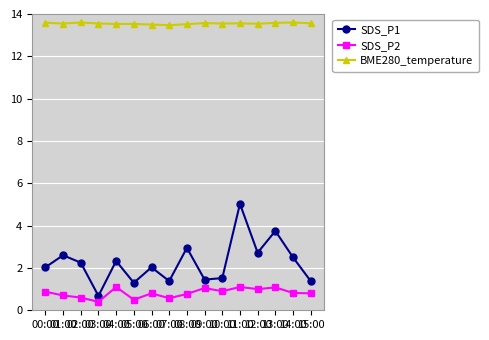

Is the value of SDS_P1 at 13:00 greater than the value of SDS_P2 at 15:00?

Yes